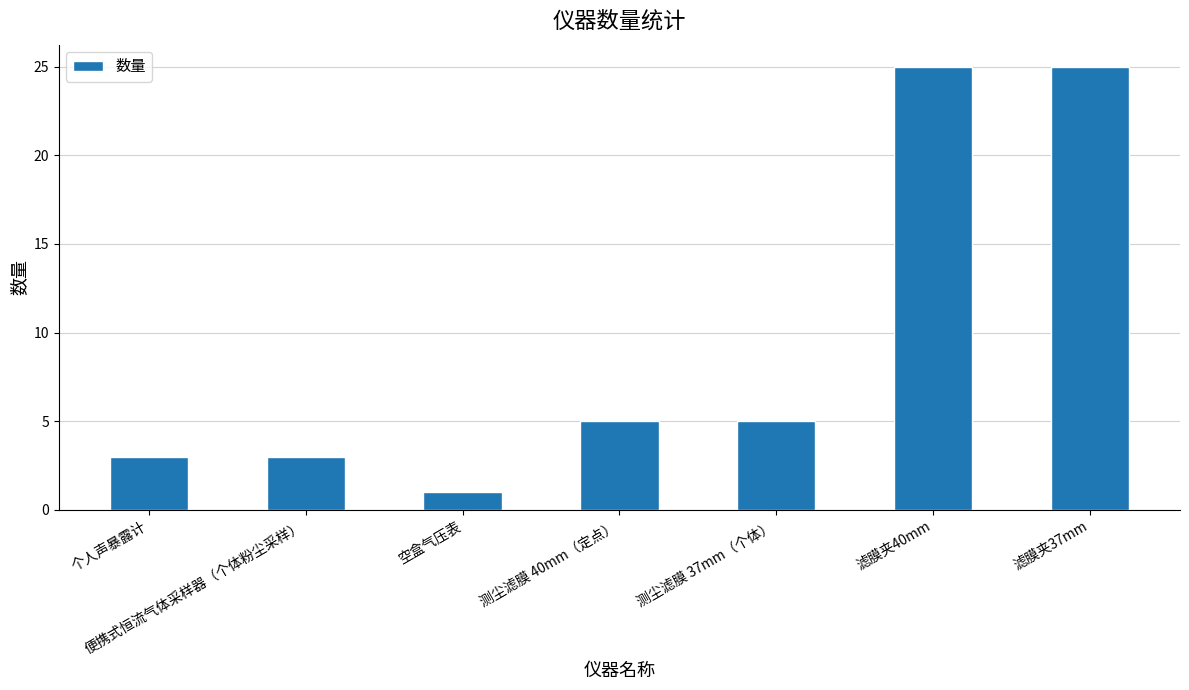

The chart shows a value of 25 at 滤膜夹37mm. True or false?

True